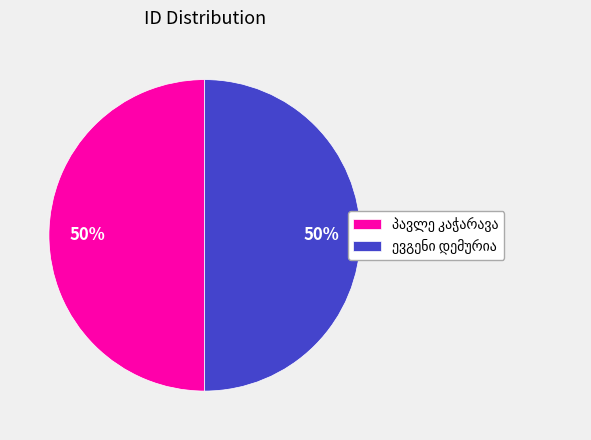

To the nearest percent, what is the average slice percentage?

50%